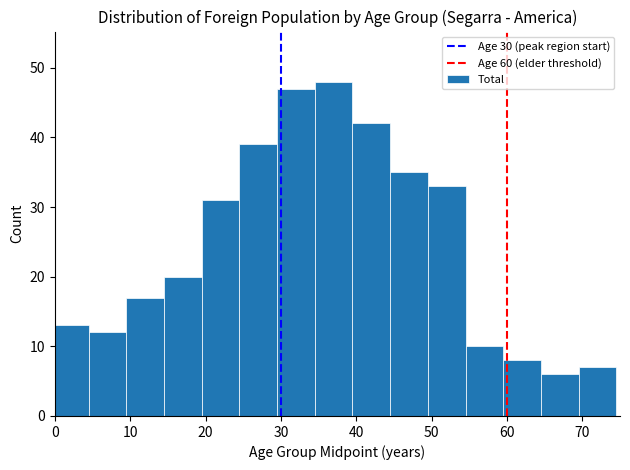

Reading left to right, transcribe this chart: for each bar, give the range it covers on the x-axis and its height. Neither the bar edges nor the heights are printed on the chart, so give them approximately, as read against the axes.

-0.5 to 4.5: 13
4.5 to 9.5: 12
9.5 to 14.5: 17
14.5 to 19.5: 20
19.5 to 24.5: 31
24.5 to 29.5: 39
29.5 to 34.5: 47
34.5 to 39.5: 48
39.5 to 44.5: 42
44.5 to 49.5: 35
49.5 to 54.5: 33
54.5 to 59.5: 10
59.5 to 64.5: 8
64.5 to 69.5: 6
69.5 to 74.5: 7